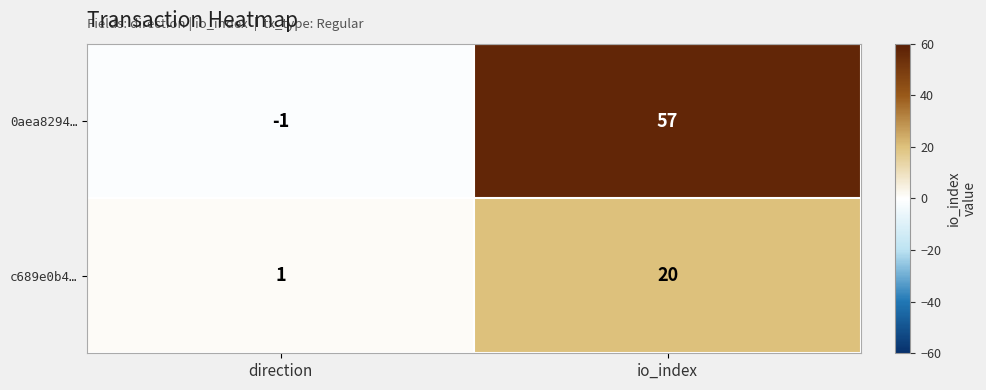

Rank the series by their maximum value, from lowest to highest.

c689e0b4…, 0aea8294…